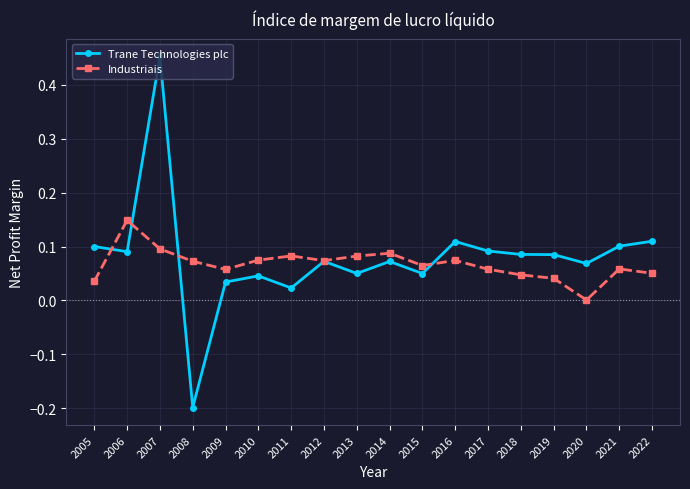

At which category does the chart reach its minimum across all series?

2008